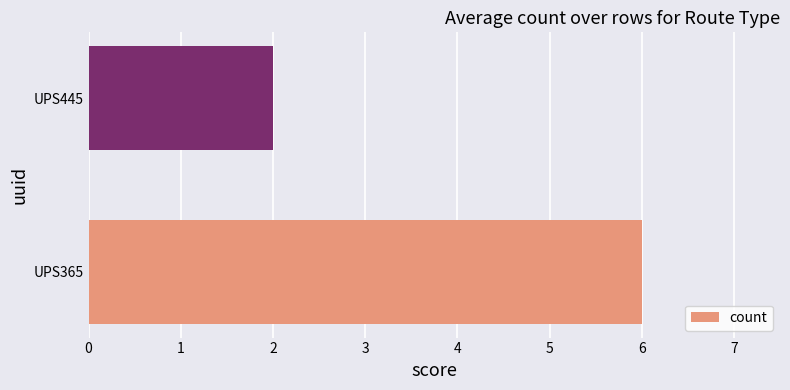

Which category has the lowest value across all series?

UPS445